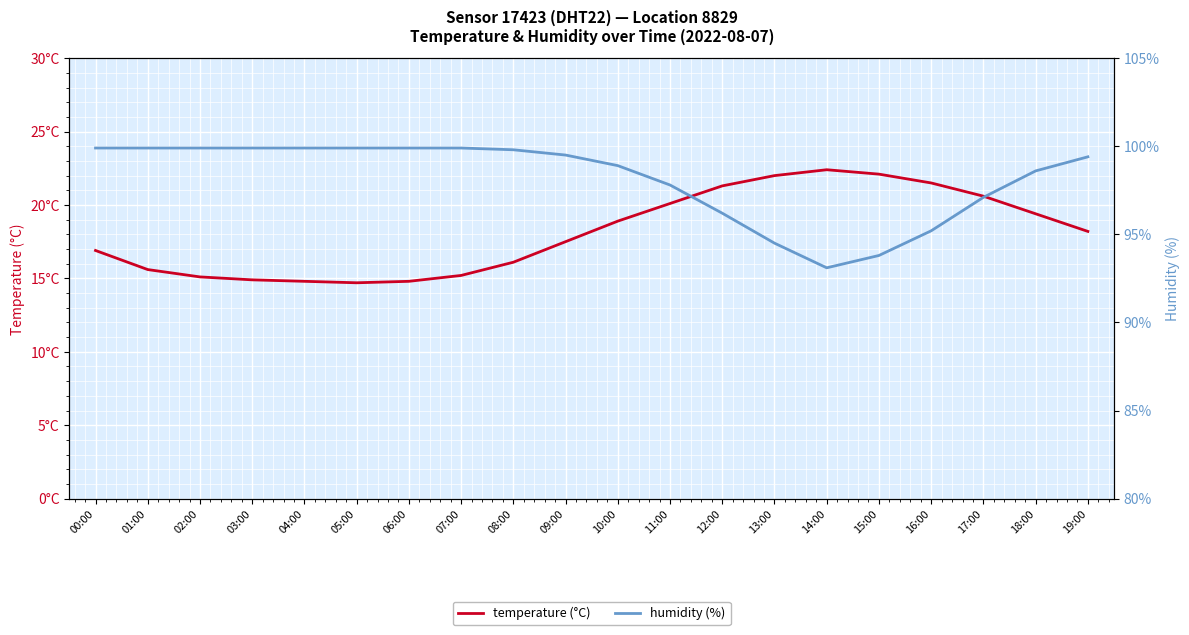

Which series has the largest range (max minus min)?

temperature (°C)